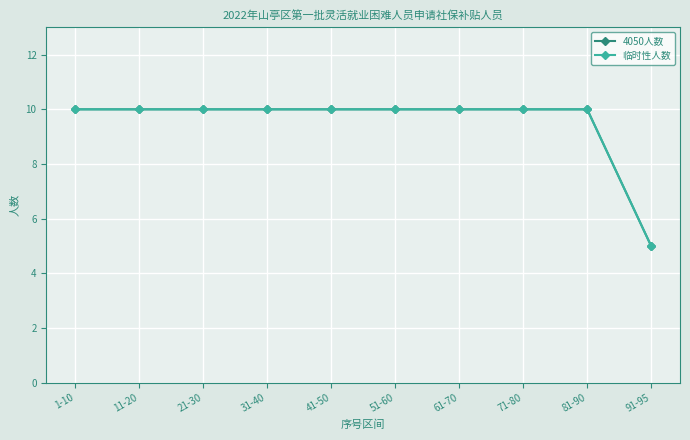

What is the sum of the 4050人数 values at 21-30 and 31-40?

20